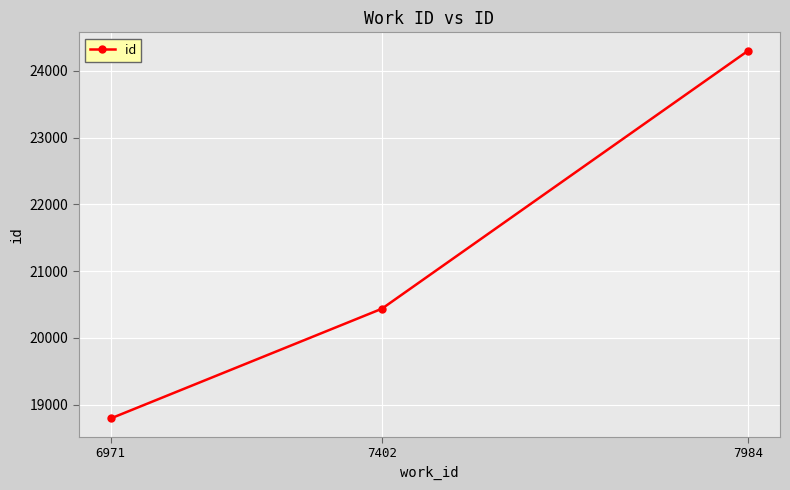

The value at 7984 is 24301. True or false?

True